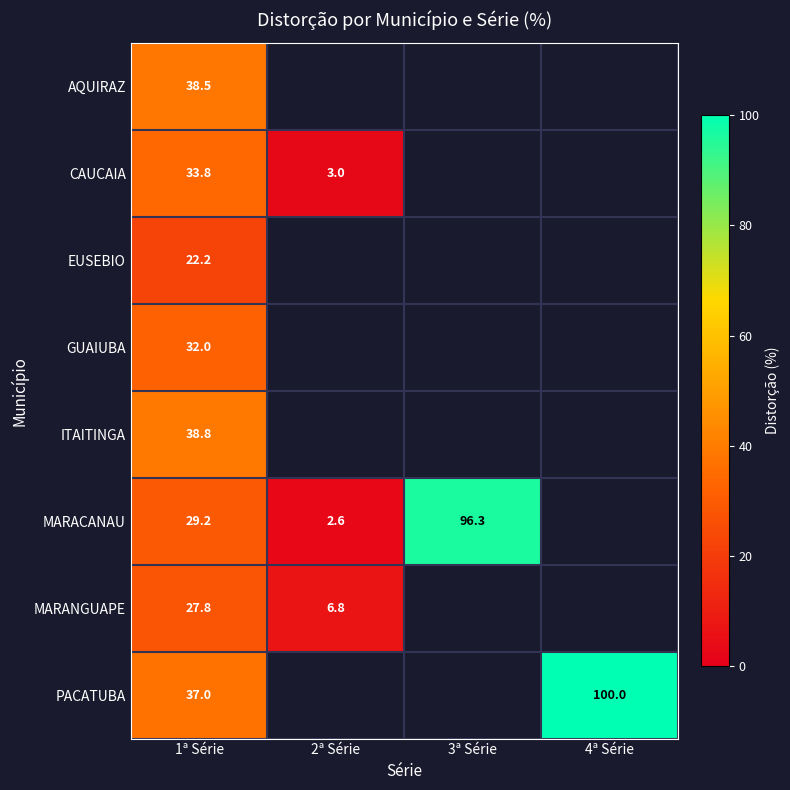

True or false: MARACANAU has a value of 1.2 at 2ª Série.

False